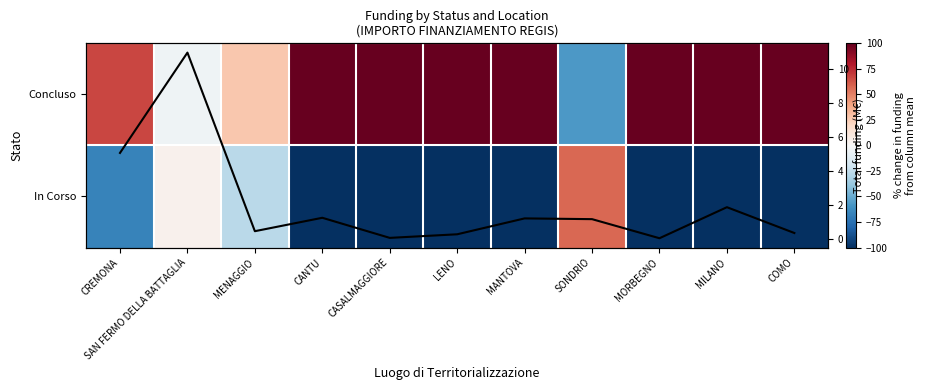

Is the value of Concluso at MORBEGNO greater than the value of In Corso at LENO?

Yes